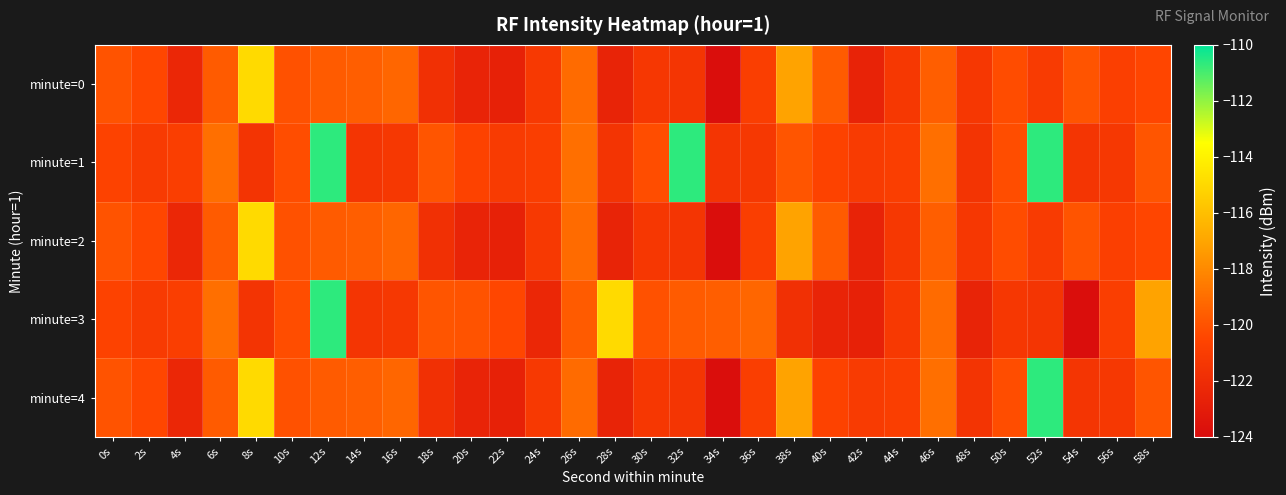

What is the spread (max minus min) of values at 32s?

10.8